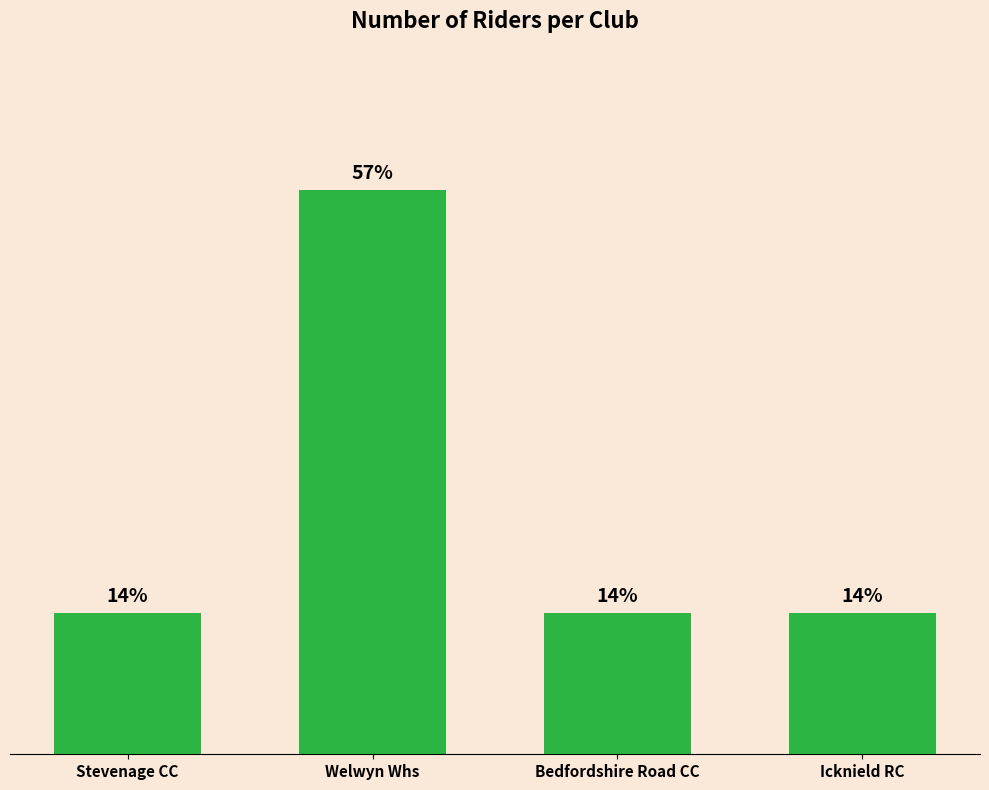

Where is the data nearest to the value 2?

Stevenage CC